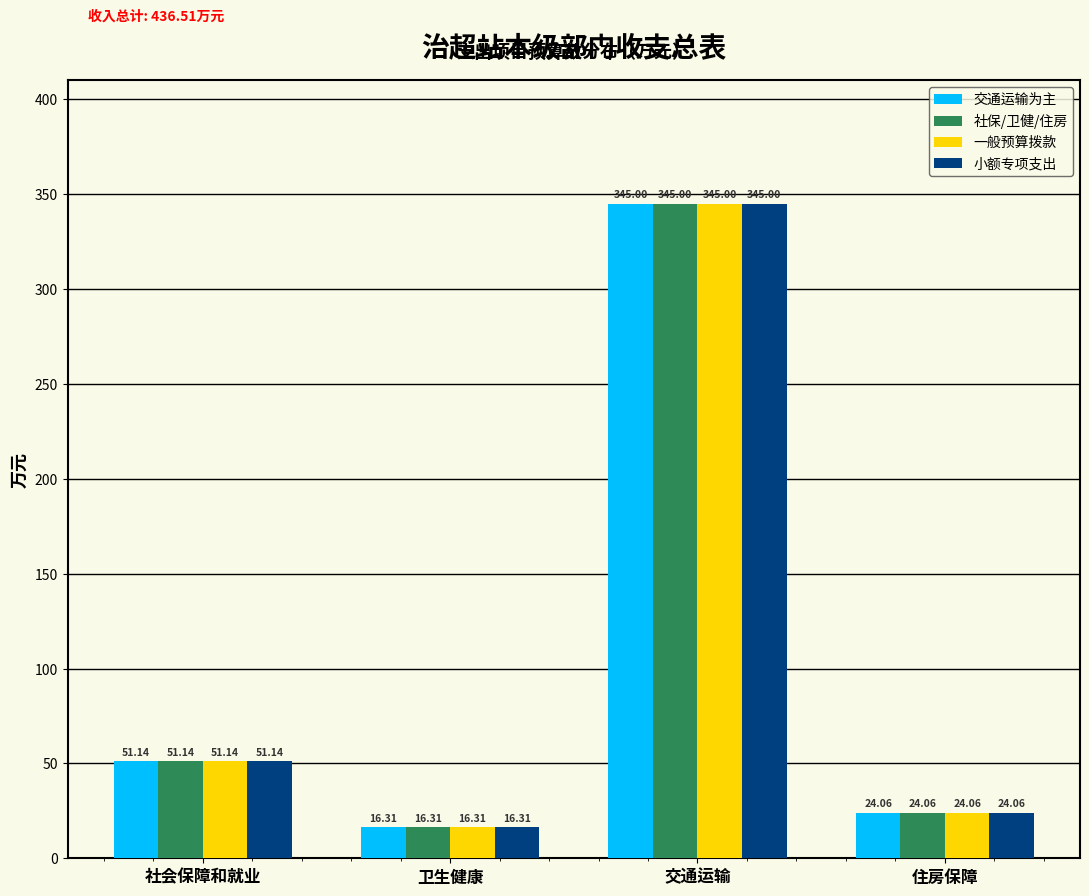

At which category does the chart reach its peak across all series?

交通运输